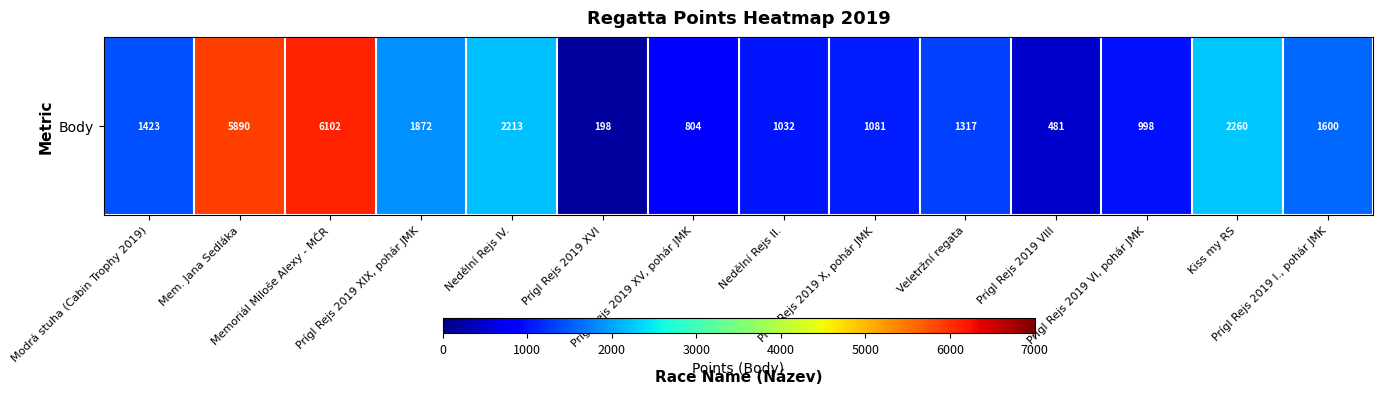

Which category has the highest value across all series?

Memoriál Miloše Alexy - MČR